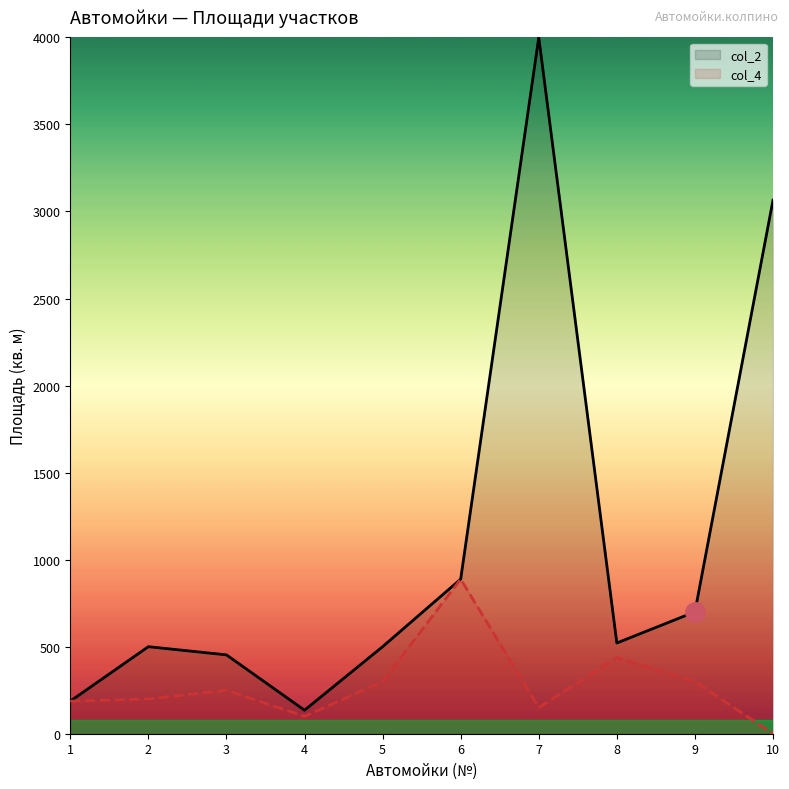

True or false: col_2 and col_4 cross at least once.

False